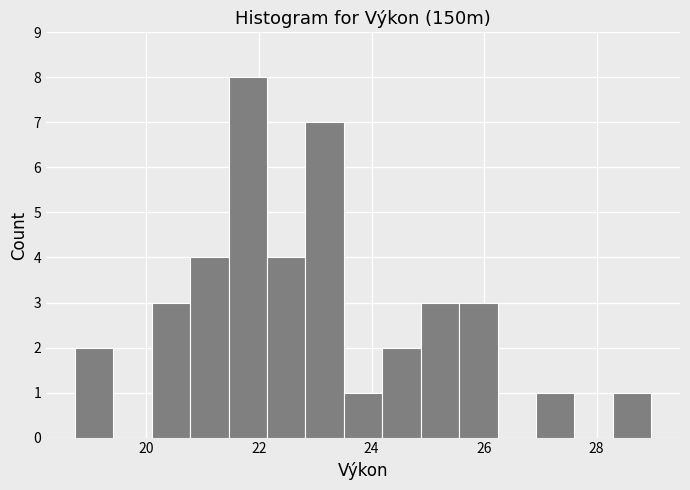

Around what value on the x-axis is the tallest bar? Give the approximate position of its centre, as read against the axis.

21.8